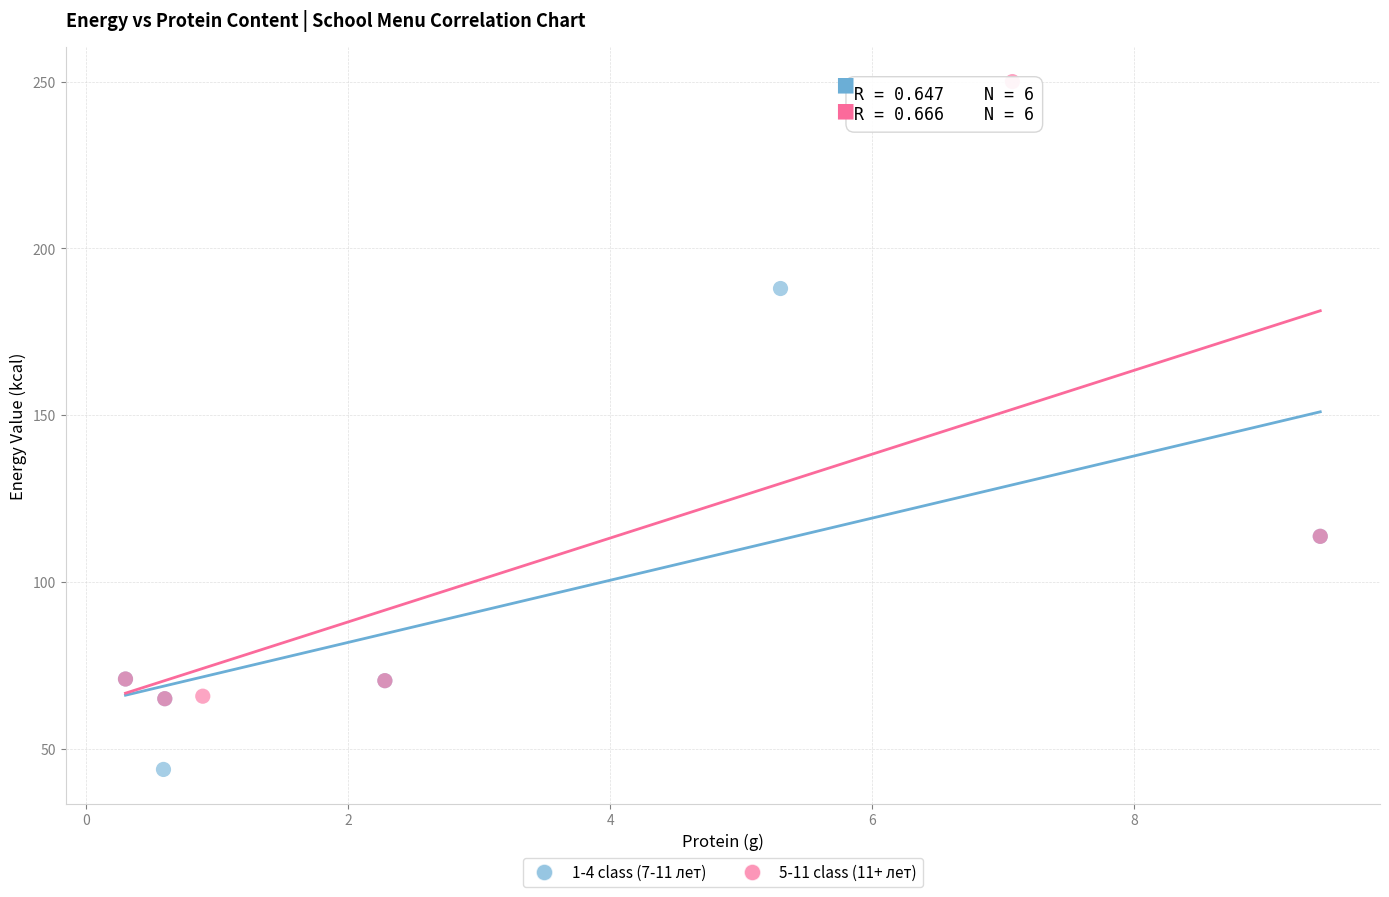

Which series contains the lowest Y value?

1-4 class (7-11 лет)